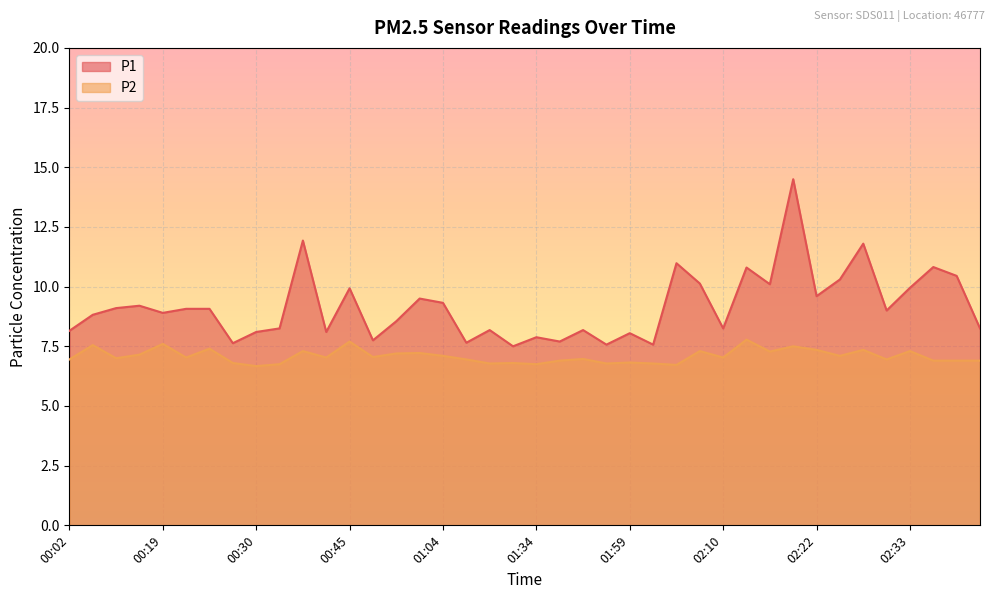

How many interior local peaks does the P2 series have?

14